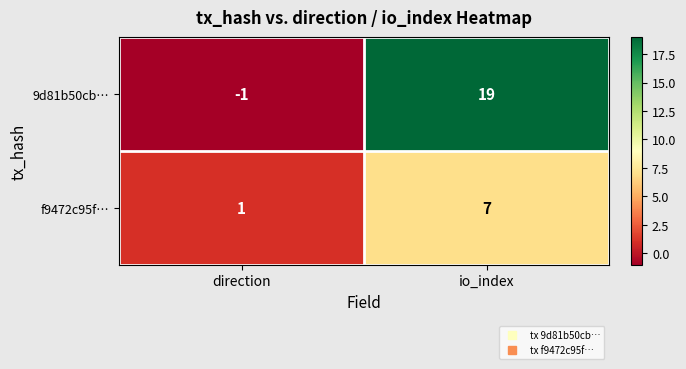

How many distinct data groups are displayed?

2